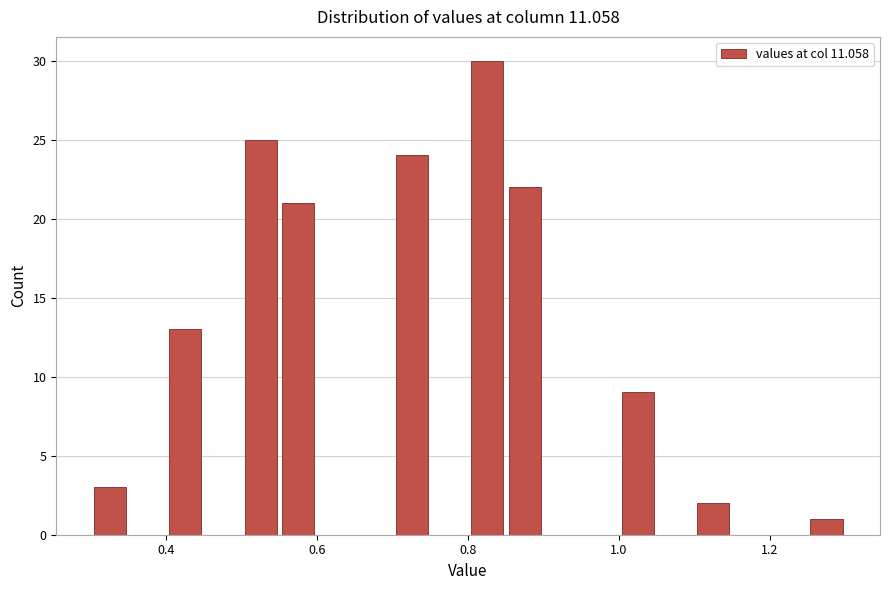

Read against the x-axis, roughly where is the centre of the tallest bar?

0.82